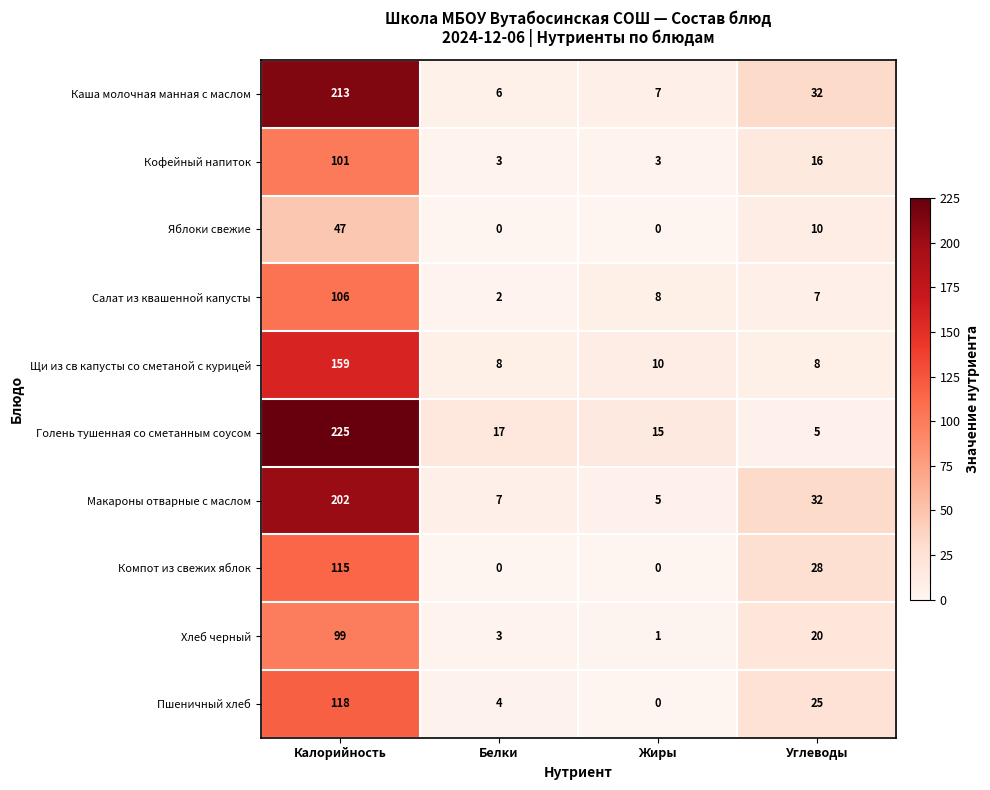

At which category is the sum across all series the highest?

Калорийность